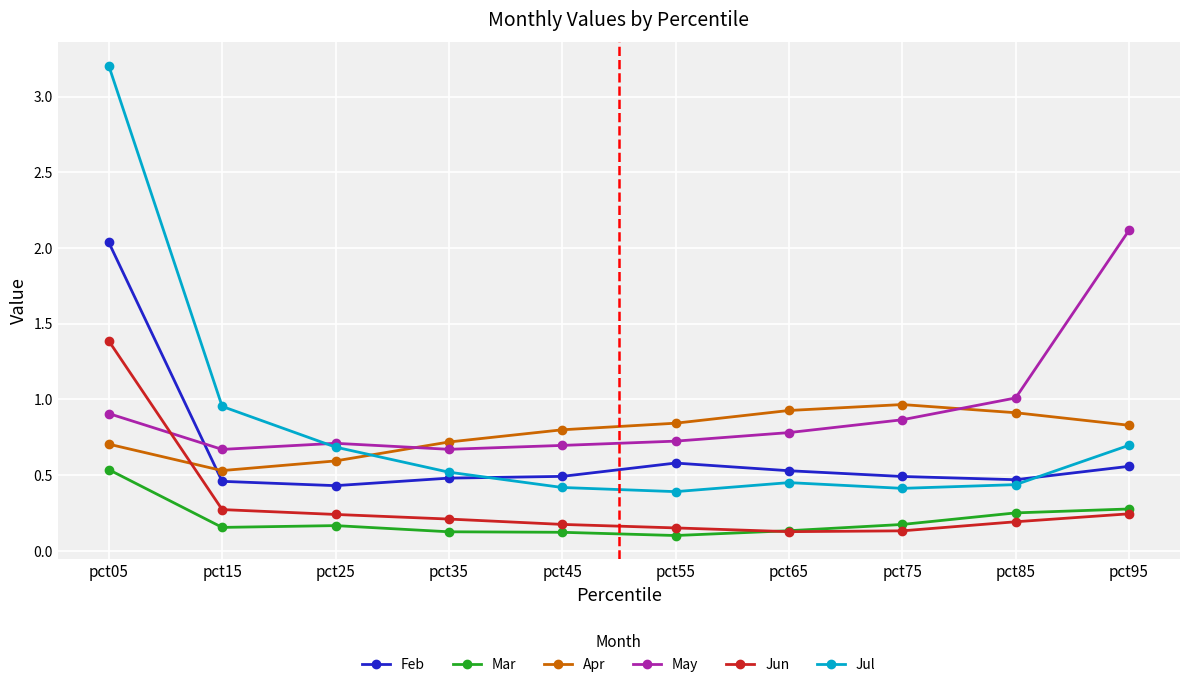

True or false: Mar and Feb cross at least once.

False